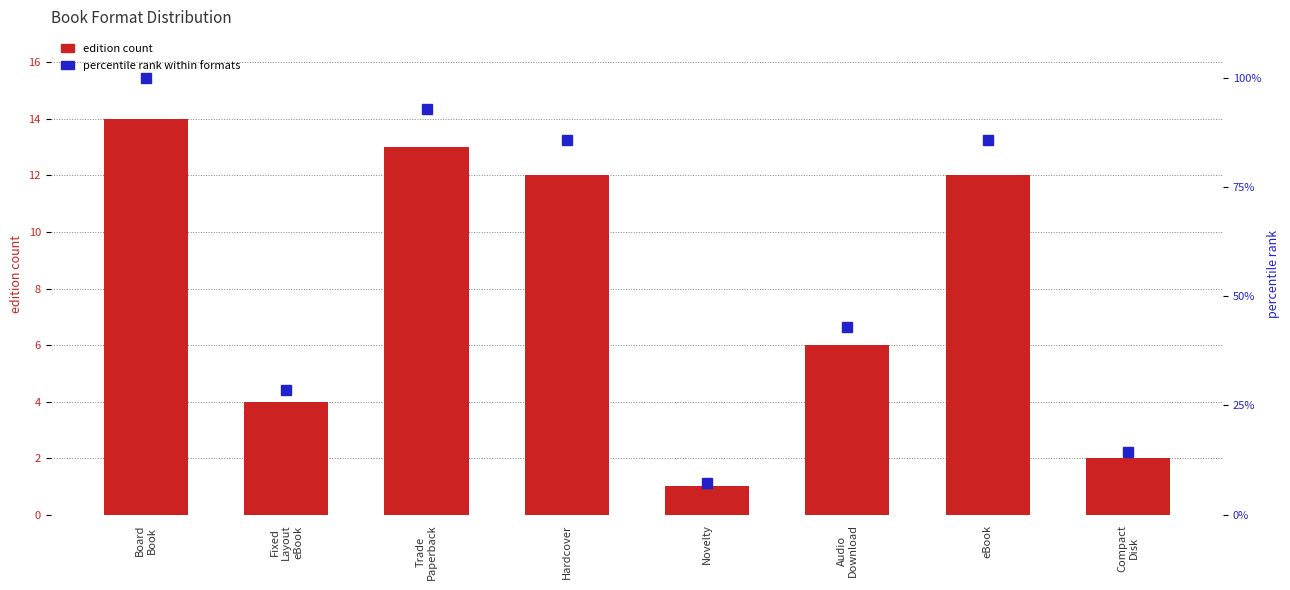

What is the difference between the highest and lowest values at Audio
Download?

36.9